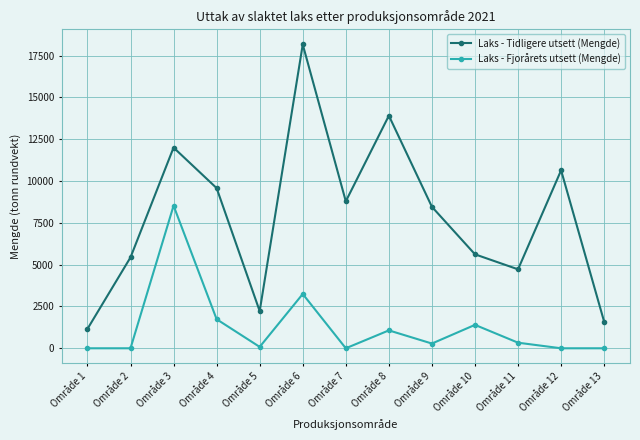

In Laks - Tidligere utsett (Mengde), how many points are higher than both neighbors (excluding endpoints)?

4